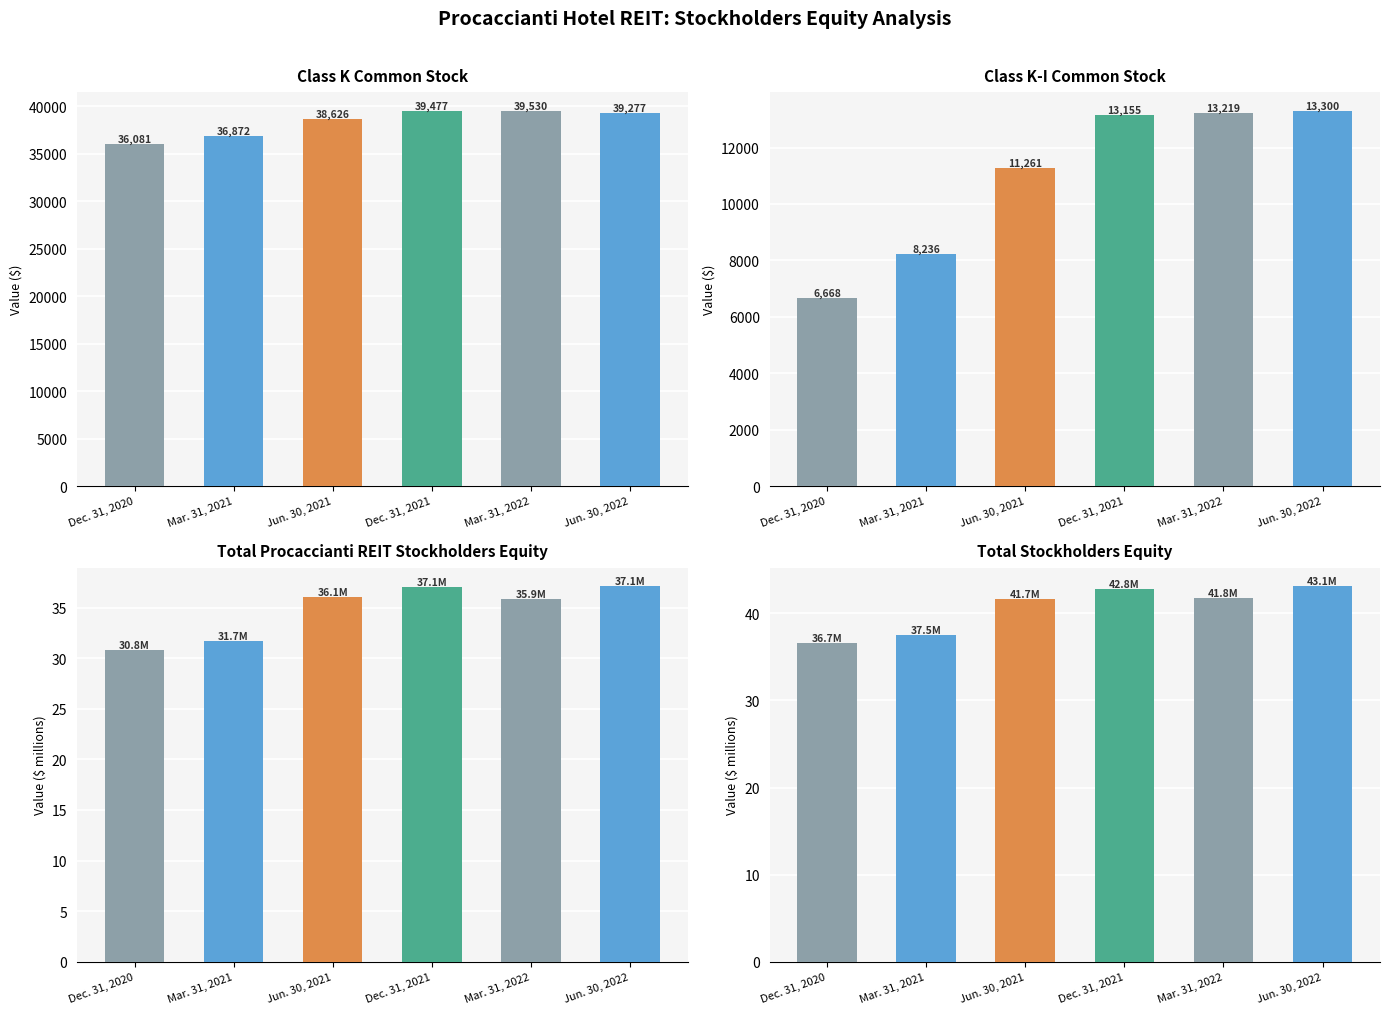

Which has a higher value, Mar. 31, 2021 or Mar. 31, 2022?

Mar. 31, 2022